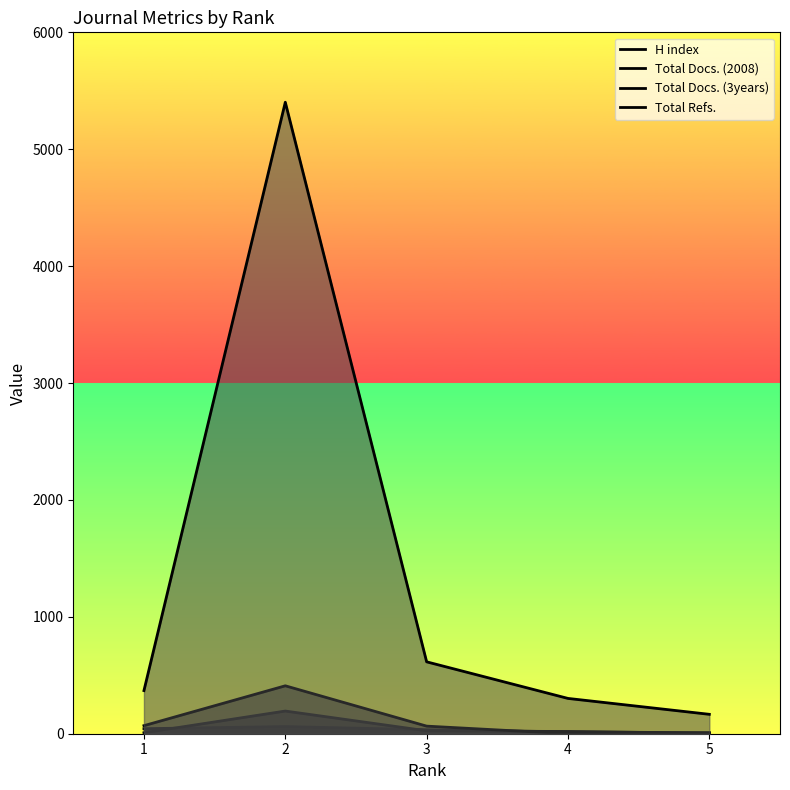

Which series changed the most between 2 and 4?

Total Refs.